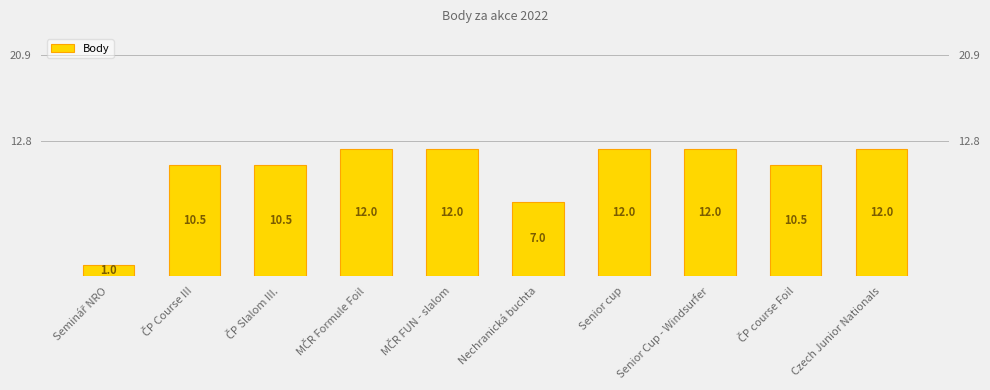

How many data points does each series have?

10